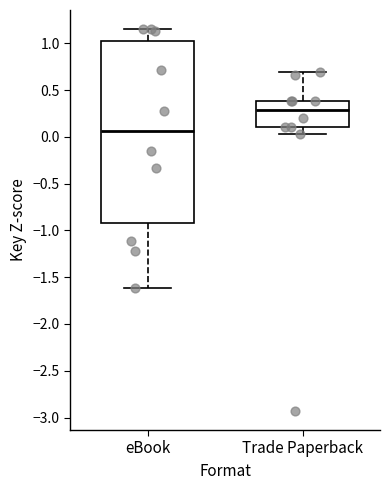

Which box's median line is the lowest?

eBook